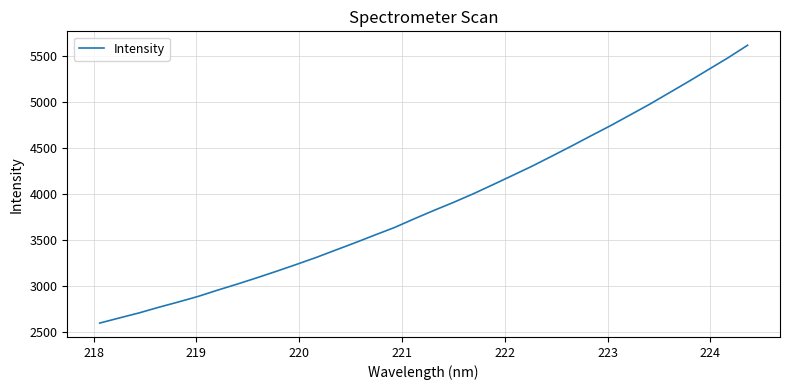

What is the smallest value displayed?

2592.7